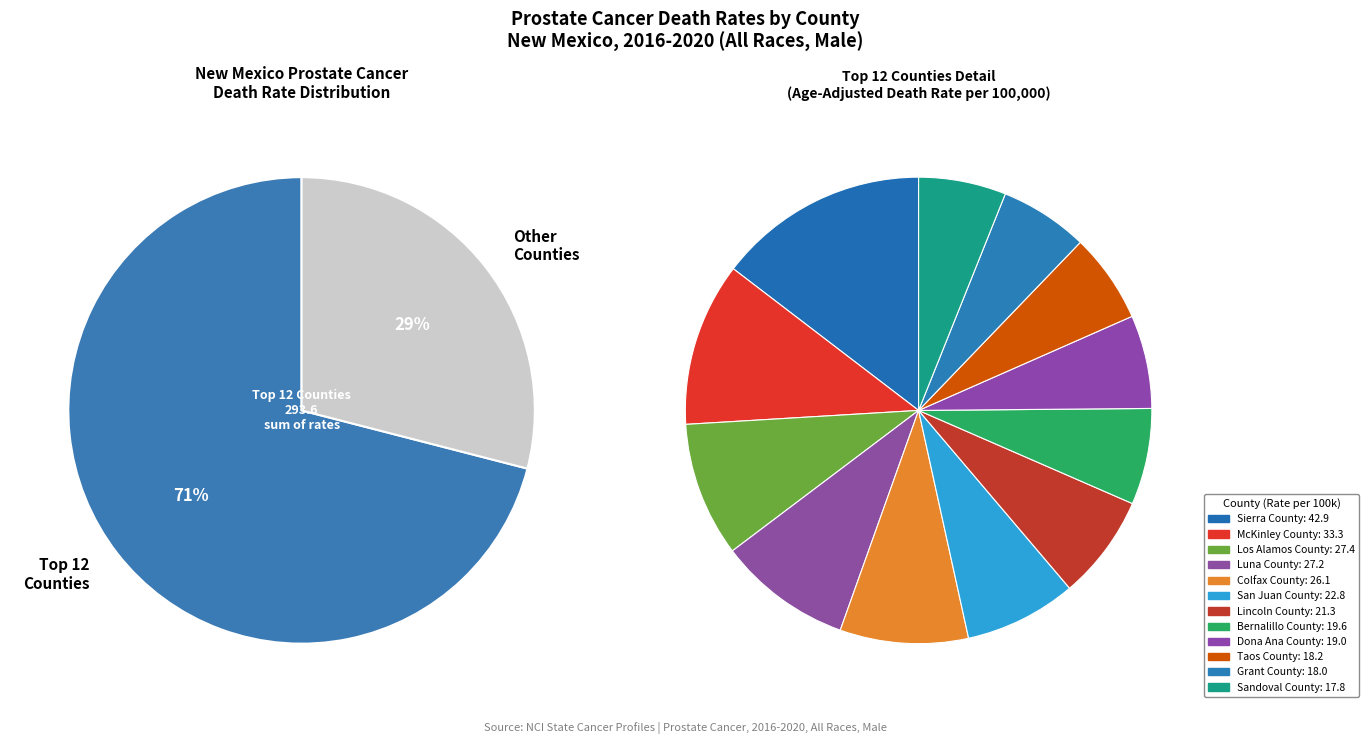

Approximately how many times larger is the value at Luna County compared to Dona Ana County?

1.4